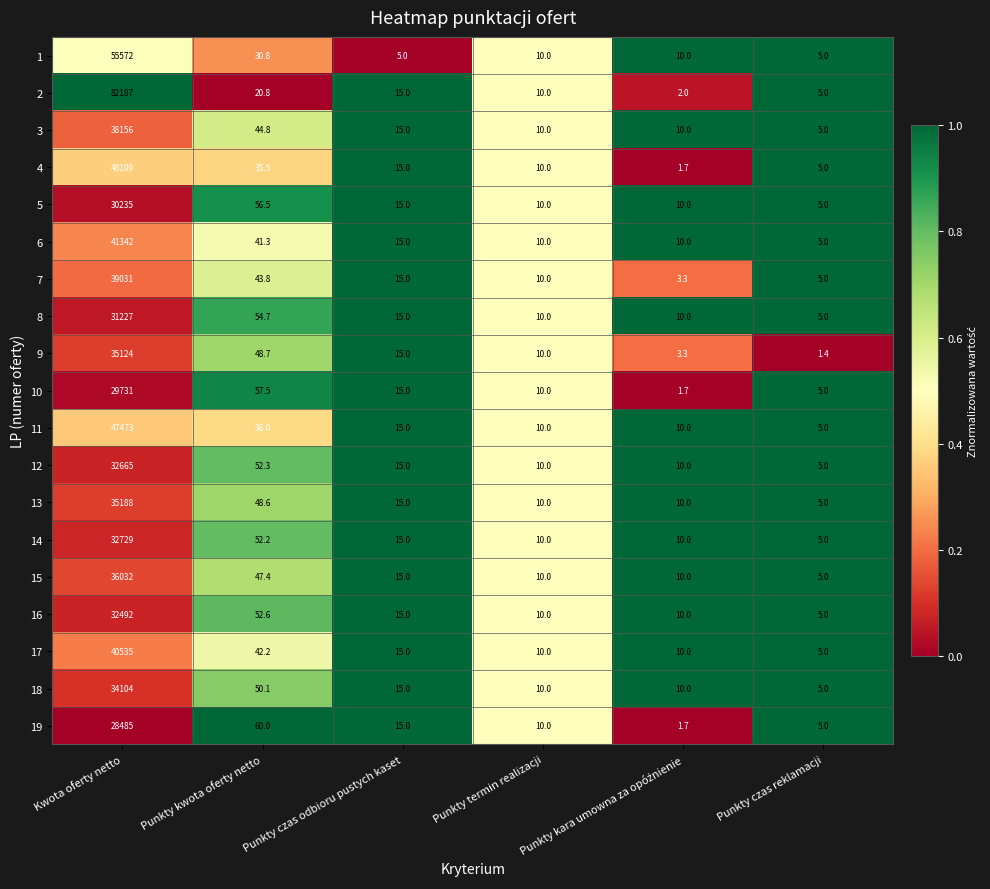

What is the sum of all 14 values?

32821.2